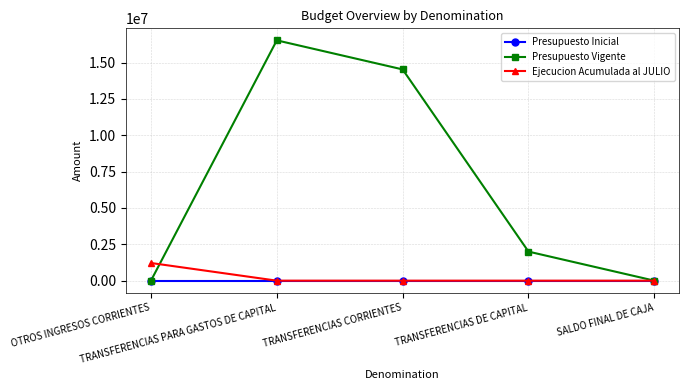

How many series are shown in this chart?

3